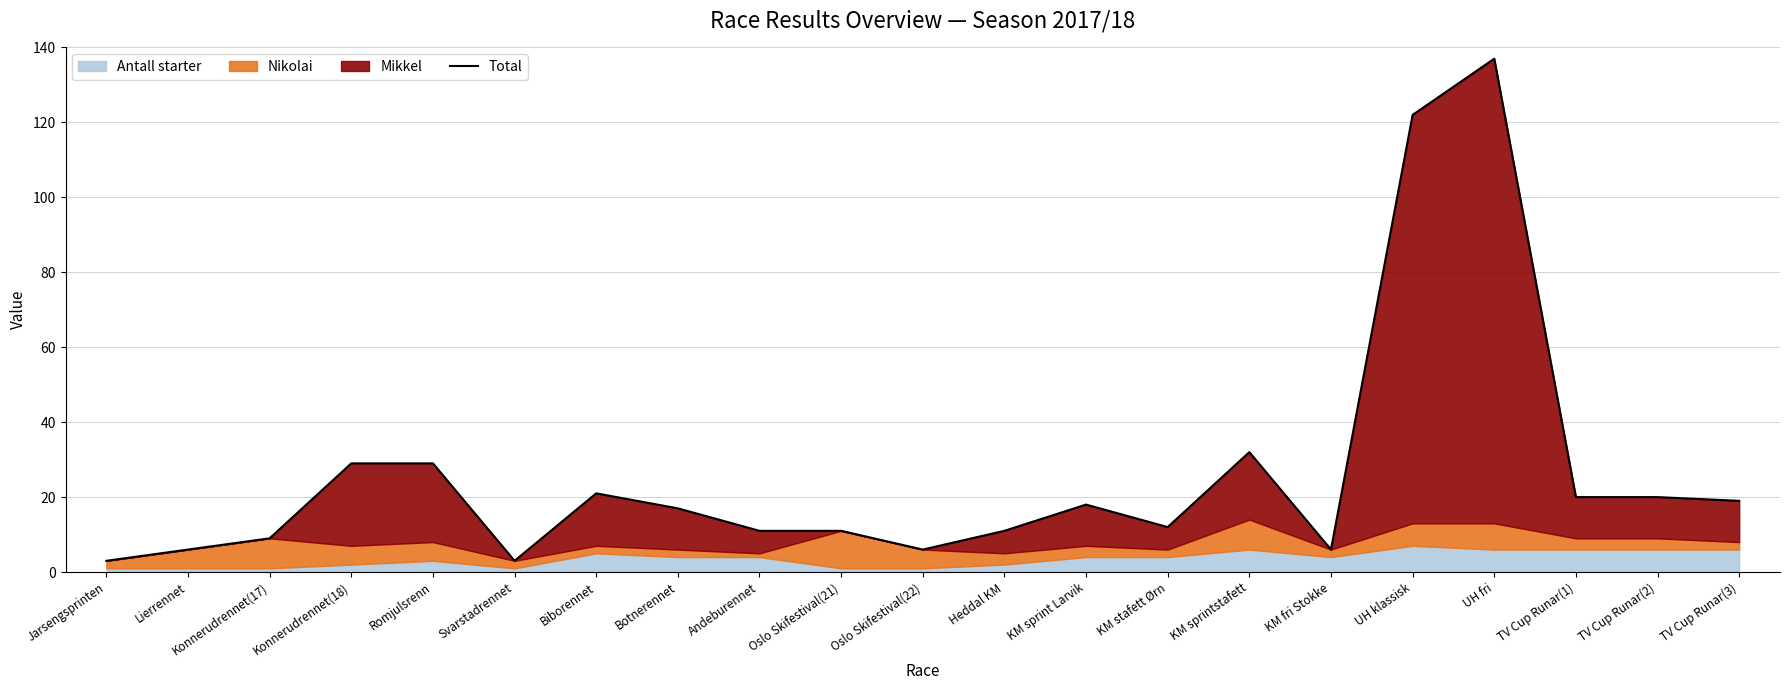

Rank the categories by value from lowest to highest.

Jarsengsprinten, Svarstadrennet, Lierrennet, Oslo Skifestival(22), KM fri Stokke, Konnerudrennet(17), Andeburennet, Oslo Skifestival(21), Heddal KM, KM stafett Ørn, Botnerennet, KM sprint Larvik, TV Cup Runar(3), TV Cup Runar(1), TV Cup Runar(2), Biborennet, Konnerudrennet(18), Romjulsrenn, KM sprintstafett, UH klassisk, UH fri